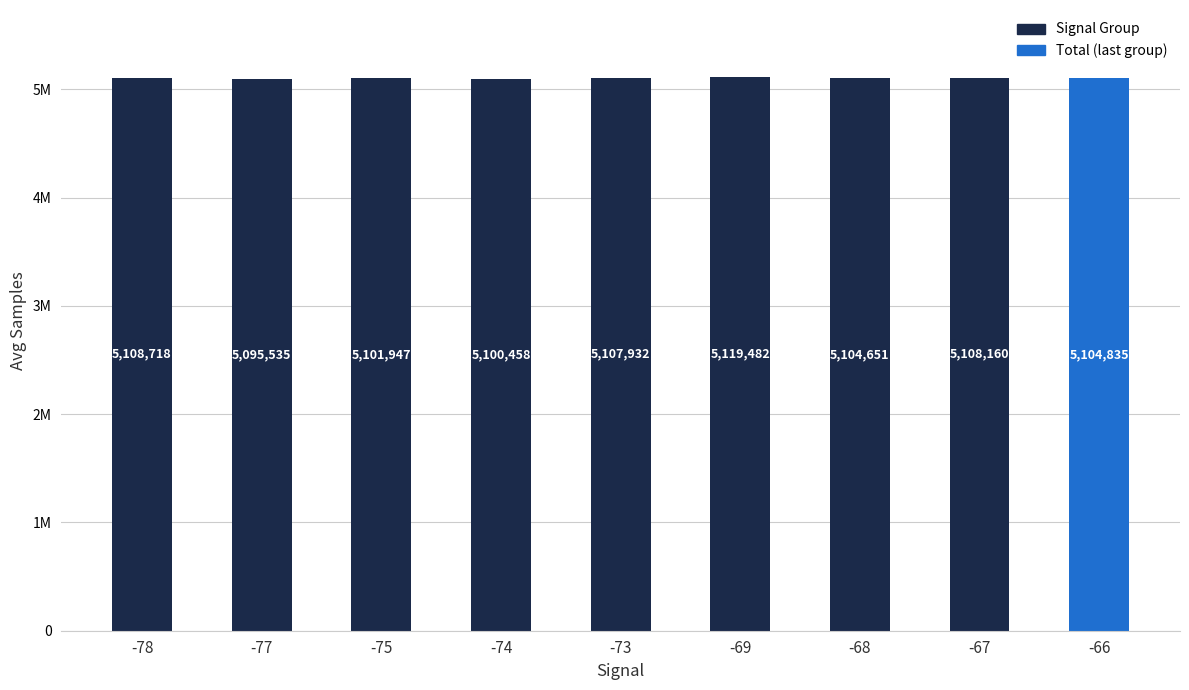

Are the bars horizontal?

No